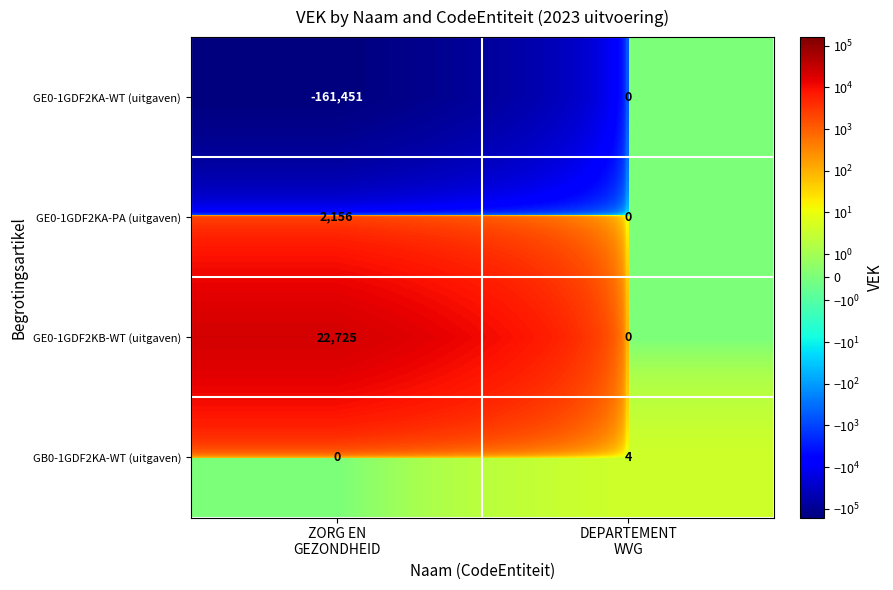

Which series has the largest total across all categories?

GE0-1GDF2KB-WT (uitgaven)